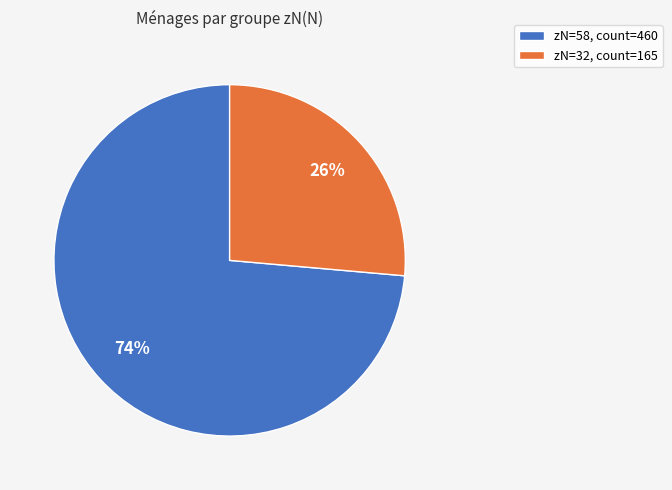

To the nearest percent, what is the average slice percentage?

50%